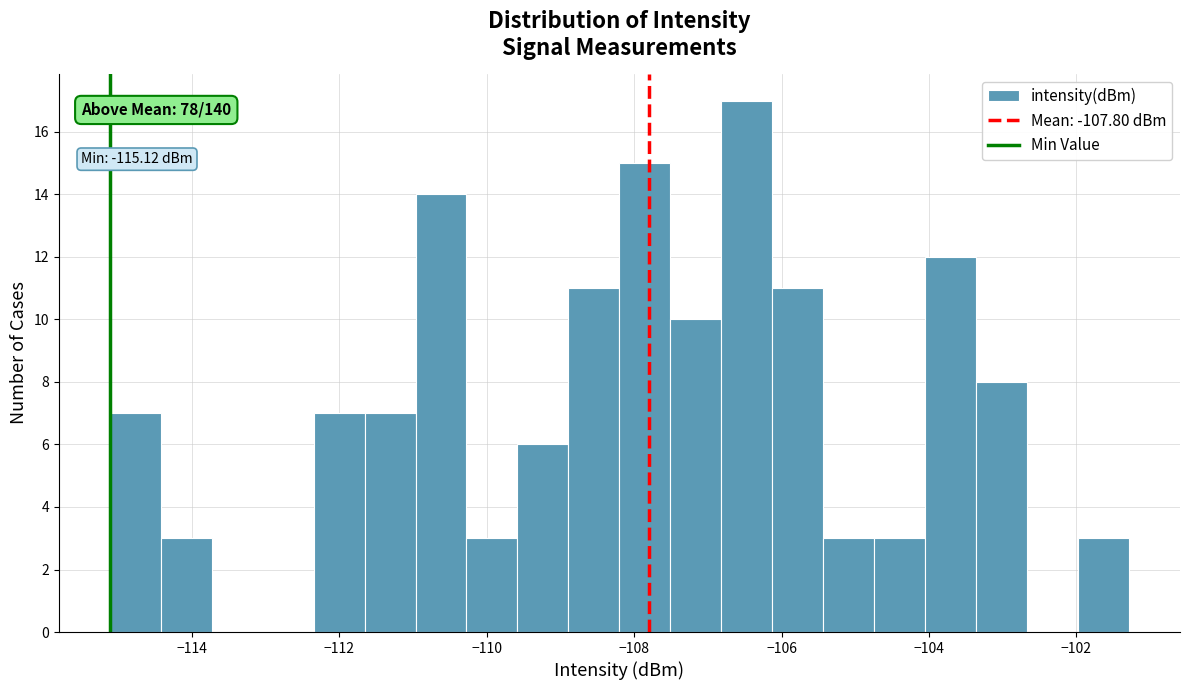

Around what value on the x-axis is the tallest bar? Give the approximate position of its centre, as read against the axis.

-106.4